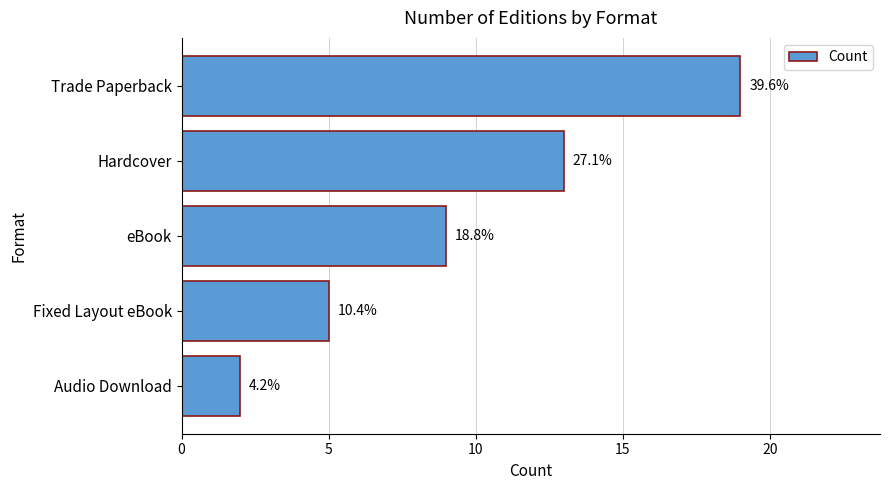

How many bars are there in total?

5